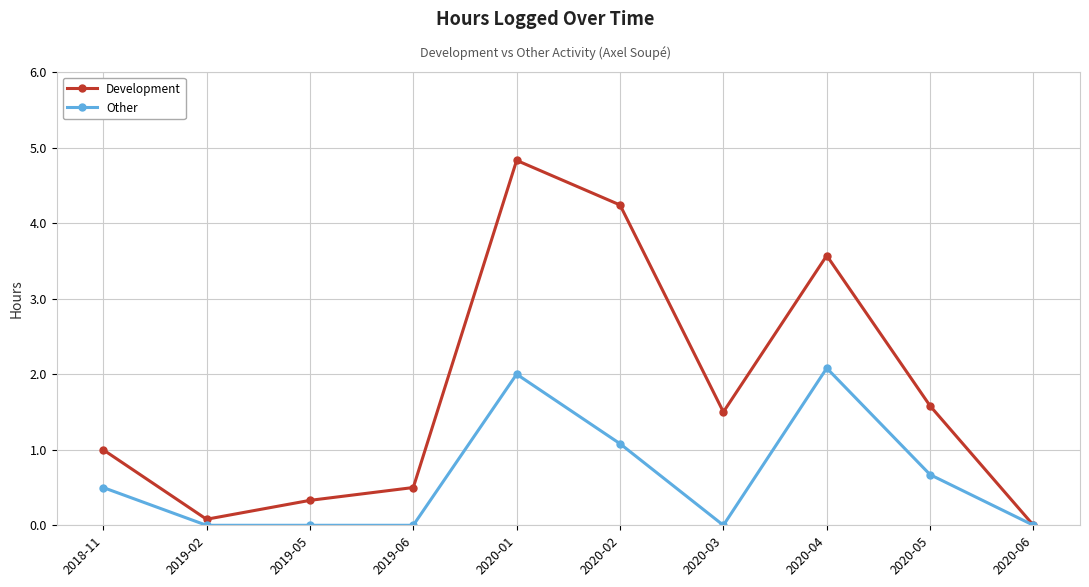

What is the highest value of the Other series?

2.1